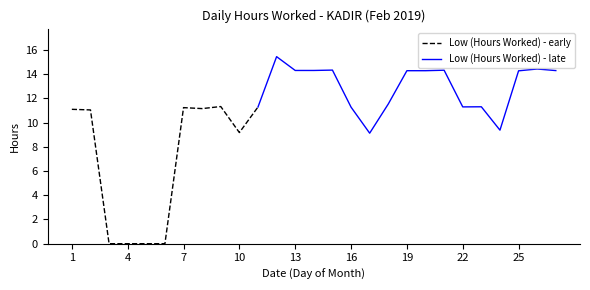

Approximately how many times larger is the value at 13 compared to 7?

1.3